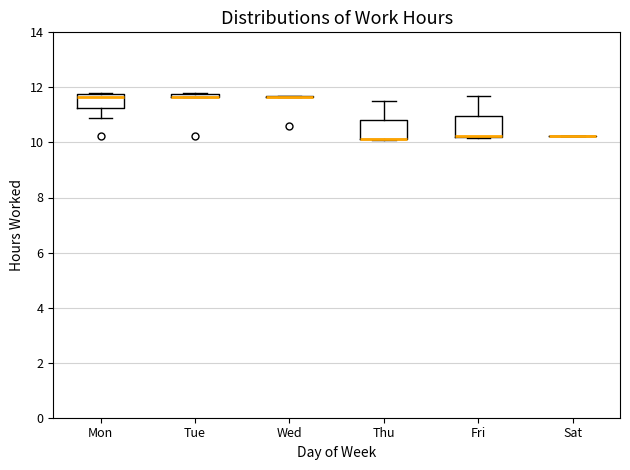

Where is the upper edge of the box for Thu on the y-axis? The values are not printed on the chart, so give them approximately, as read against the axis.

10.8